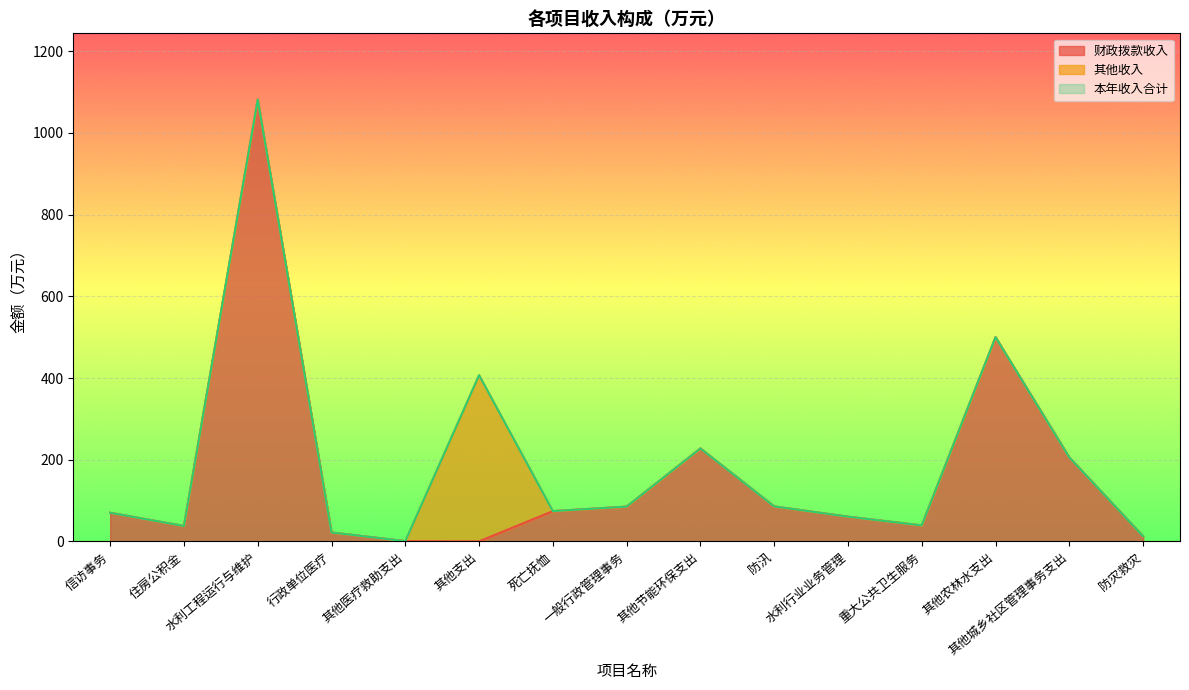

Rank the categories by 财政拨款收入 value from lowest to highest.

其他支出, 其他医疗救助支出, 防灾救灾, 行政单位医疗, 住房公积金, 重大公共卫生服务, 水利行业业务管理, 信访事务, 死亡抚恤, 一般行政管理事务, 防汛, 其他城乡社区管理事务支出, 其他节能环保支出, 其他农林水支出, 水利工程运行与维护